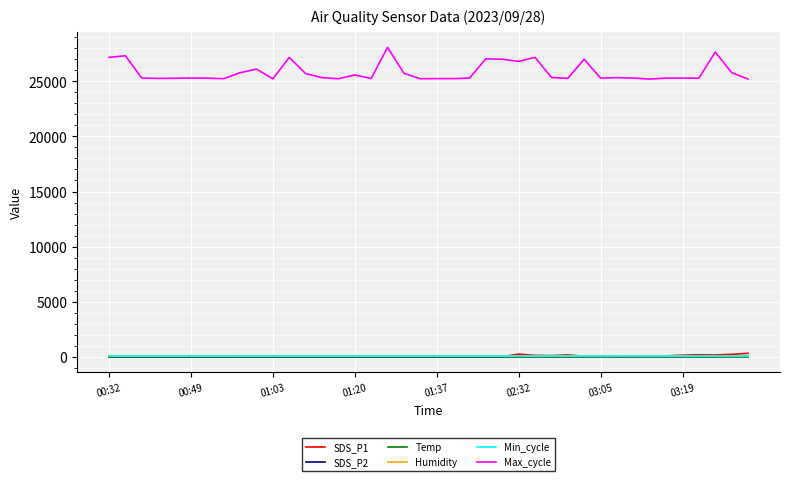

What are all the series names shown in the legend?

SDS_P1, SDS_P2, Temp, Humidity, Min_cycle, Max_cycle